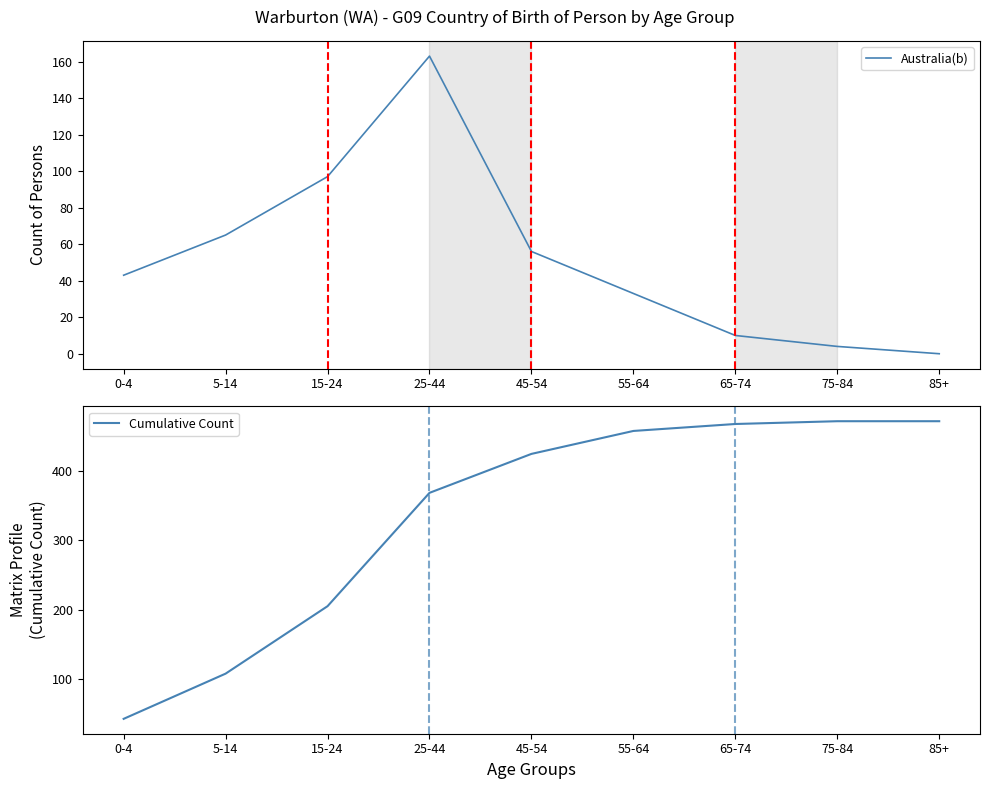

What position from the left is 85+?

9